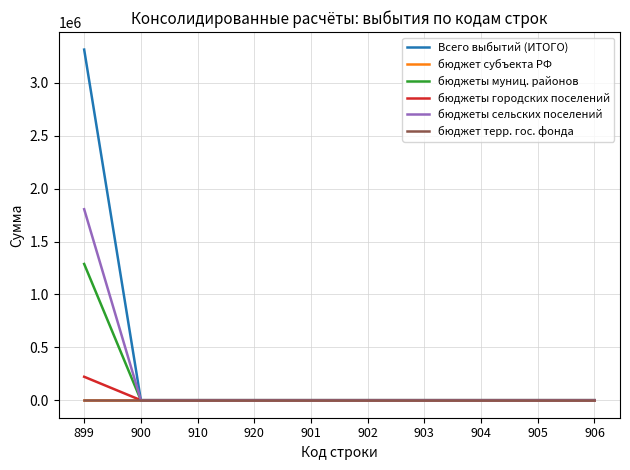

What is the label of the 6th point from the left?

902